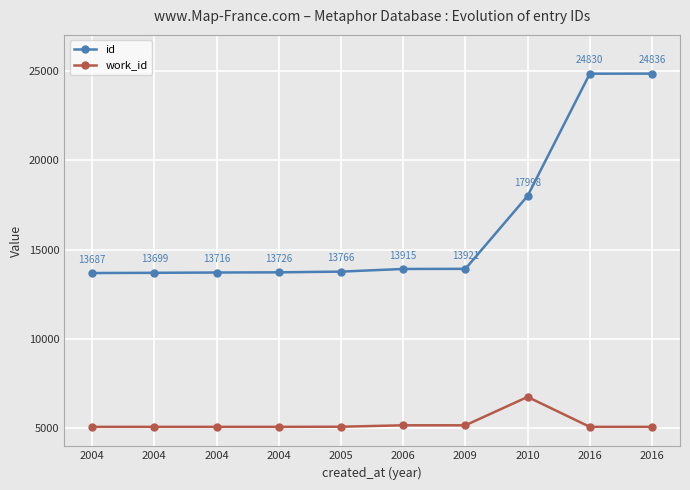

What is the difference between the maximum and second lowest values in the id series?

11137